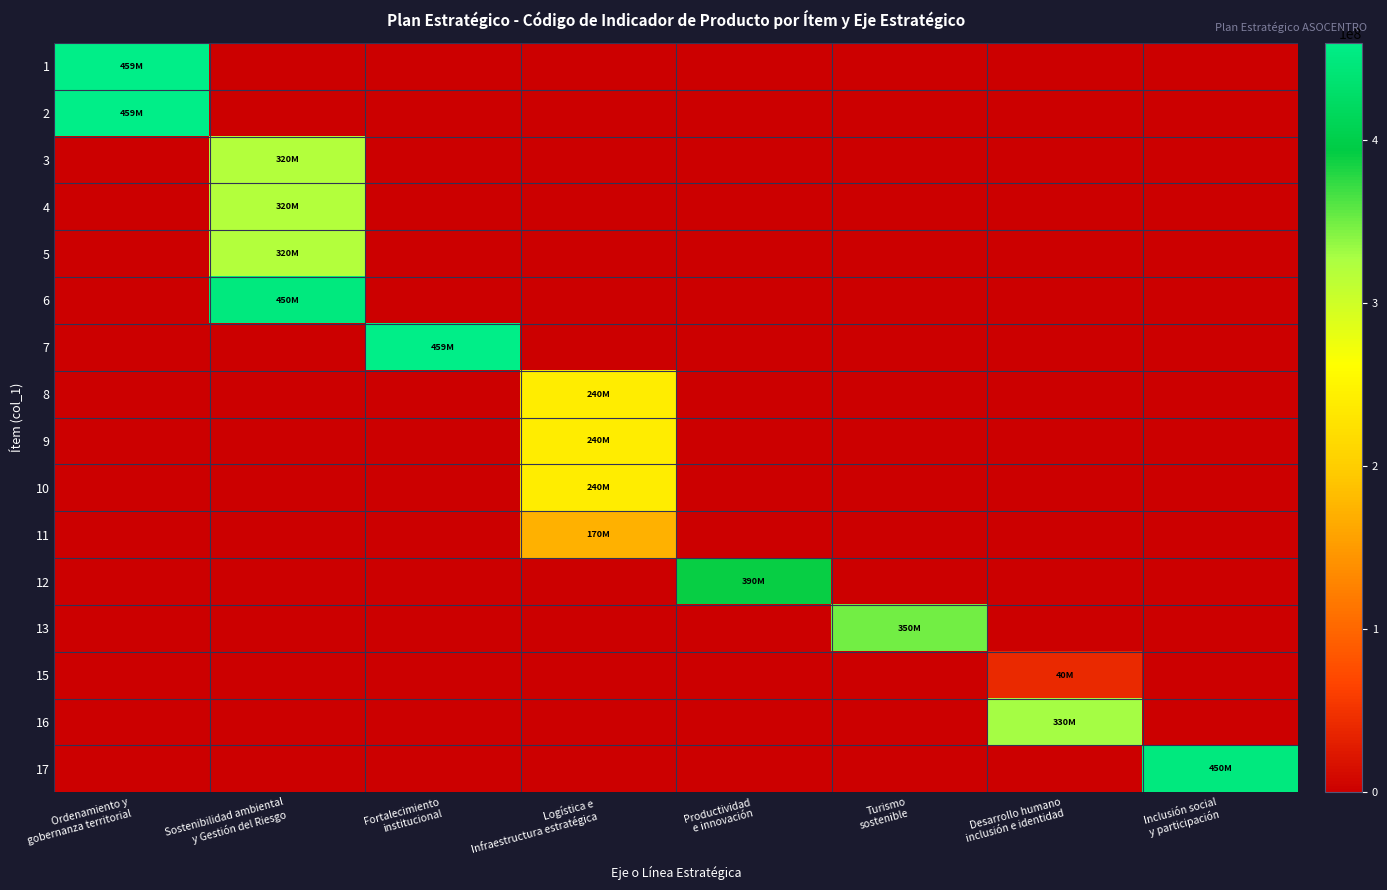

Reading right to left, what are all the values shown in this chart?

1: Inclusión social
y participación=0	Desarrollo humano
inclusión e identidad=0	Turismo
sostenible=0	Productividad
e innovación=0	Logística e
Infraestructura estratégica=0	Fortalecimiento
institucional=0	Sostenibilidad ambiental
y Gestión del Riesgo=0	Ordenamiento y
gobernanza territorial=459900401
2: Inclusión social
y participación=0	Desarrollo humano
inclusión e identidad=0	Turismo
sostenible=0	Productividad
e innovación=0	Logística e
Infraestructura estratégica=0	Fortalecimiento
institucional=0	Sostenibilidad ambiental
y Gestión del Riesgo=0	Ordenamiento y
gobernanza territorial=459901800
3: Inclusión social
y participación=0	Desarrollo humano
inclusión e identidad=0	Turismo
sostenible=0	Productividad
e innovación=0	Logística e
Infraestructura estratégica=0	Fortalecimiento
institucional=0	Sostenibilidad ambiental
y Gestión del Riesgo=320200500	Ordenamiento y
gobernanza territorial=0
4: Inclusión social
y participación=0	Desarrollo humano
inclusión e identidad=0	Turismo
sostenible=0	Productividad
e innovación=0	Logística e
Infraestructura estratégica=0	Fortalecimiento
institucional=0	Sostenibilidad ambiental
y Gestión del Riesgo=320303300	Ordenamiento y
gobernanza territorial=0
5: Inclusión social
y participación=0	Desarrollo humano
inclusión e identidad=0	Turismo
sostenible=0	Productividad
e innovación=0	Logística e
Infraestructura estratégica=0	Fortalecimiento
institucional=0	Sostenibilidad ambiental
y Gestión del Riesgo=320304800	Ordenamiento y
gobernanza territorial=0
6: Inclusión social
y participación=0	Desarrollo humano
inclusión e identidad=0	Turismo
sostenible=0	Productividad
e innovación=0	Logística e
Infraestructura estratégica=0	Fortalecimiento
institucional=0	Sostenibilidad ambiental
y Gestión del Riesgo=450300300	Ordenamiento y
gobernanza territorial=0
7: Inclusión social
y participación=0	Desarrollo humano
inclusión e identidad=0	Turismo
sostenible=0	Productividad
e innovación=0	Logística e
Infraestructura estratégica=0	Fortalecimiento
institucional=459901800	Sostenibilidad ambiental
y Gestión del Riesgo=0	Ordenamiento y
gobernanza territorial=0
8: Inclusión social
y participación=0	Desarrollo humano
inclusión e identidad=0	Turismo
sostenible=0	Productividad
e innovación=0	Logística e
Infraestructura estratégica=240210400	Fortalecimiento
institucional=0	Sostenibilidad ambiental
y Gestión del Riesgo=0	Ordenamiento y
gobernanza territorial=0
9: Inclusión social
y participación=0	Desarrollo humano
inclusión e identidad=0	Turismo
sostenible=0	Productividad
e innovación=0	Logística e
Infraestructura estratégica=240700600	Fortalecimiento
institucional=0	Sostenibilidad ambiental
y Gestión del Riesgo=0	Ordenamiento y
gobernanza territorial=0
10: Inclusión social
y participación=0	Desarrollo humano
inclusión e identidad=0	Turismo
sostenible=0	Productividad
e innovación=0	Logística e
Infraestructura estratégica=240404100	Fortalecimiento
institucional=0	Sostenibilidad ambiental
y Gestión del Riesgo=0	Ordenamiento y
gobernanza territorial=0
11: Inclusión social
y participación=0	Desarrollo humano
inclusión e identidad=0	Turismo
sostenible=0	Productividad
e innovación=0	Logística e
Infraestructura estratégica=170911100	Fortalecimiento
institucional=0	Sostenibilidad ambiental
y Gestión del Riesgo=0	Ordenamiento y
gobernanza territorial=0
12: Inclusión social
y participación=0	Desarrollo humano
inclusión e identidad=0	Turismo
sostenible=0	Productividad
e innovación=390202200	Logística e
Infraestructura estratégica=0	Fortalecimiento
institucional=0	Sostenibilidad ambiental
y Gestión del Riesgo=0	Ordenamiento y
gobernanza territorial=0
13: Inclusión social
y participación=0	Desarrollo humano
inclusión e identidad=0	Turismo
sostenible=350200200	Productividad
e innovación=0	Logística e
Infraestructura estratégica=0	Fortalecimiento
institucional=0	Sostenibilidad ambiental
y Gestión del Riesgo=0	Ordenamiento y
gobernanza territorial=0
15: Inclusión social
y participación=0	Desarrollo humano
inclusión e identidad=40104400	Turismo
sostenible=0	Productividad
e innovación=0	Logística e
Infraestructura estratégica=0	Fortalecimiento
institucional=0	Sostenibilidad ambiental
y Gestión del Riesgo=0	Ordenamiento y
gobernanza territorial=0
16: Inclusión social
y participación=0	Desarrollo humano
inclusión e identidad=330105300	Turismo
sostenible=0	Productividad
e innovación=0	Logística e
Infraestructura estratégica=0	Fortalecimiento
institucional=0	Sostenibilidad ambiental
y Gestión del Riesgo=0	Ordenamiento y
gobernanza territorial=0
17: Inclusión social
y participación=450200100	Desarrollo humano
inclusión e identidad=0	Turismo
sostenible=0	Productividad
e innovación=0	Logística e
Infraestructura estratégica=0	Fortalecimiento
institucional=0	Sostenibilidad ambiental
y Gestión del Riesgo=0	Ordenamiento y
gobernanza territorial=0